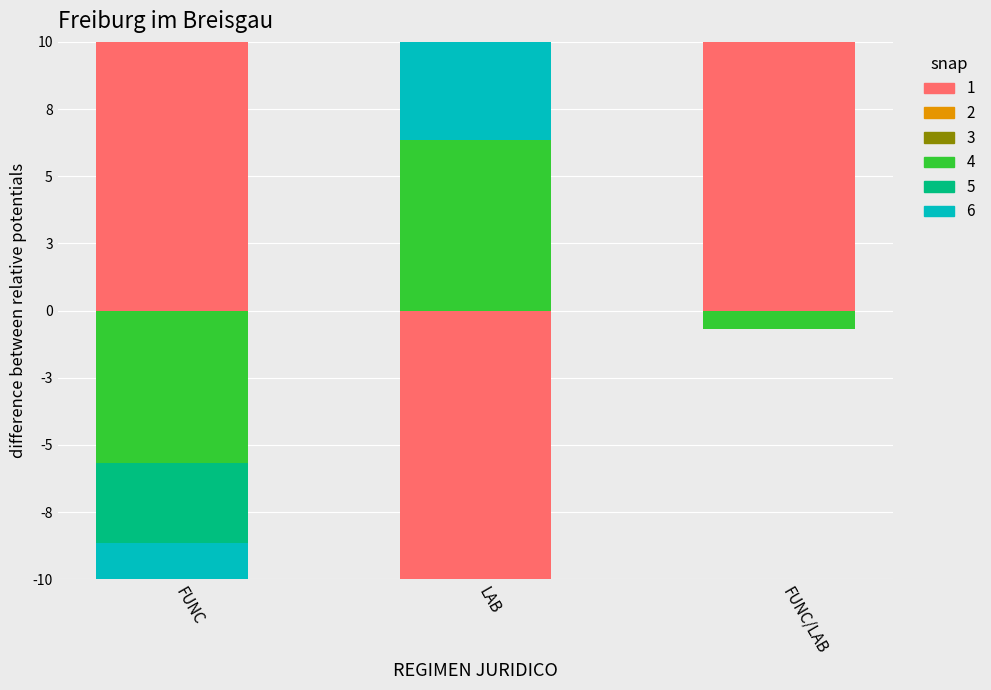

Is it true that numero dotacion equals 0.0 at LAB?

False